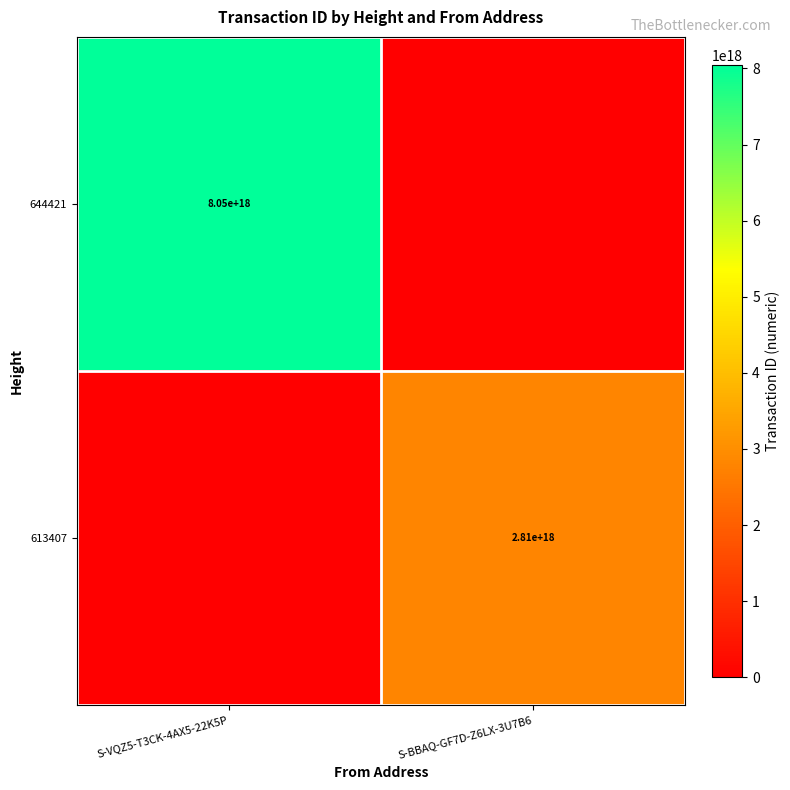

True or false: 613407 has a value of 2810000000000000000 at S-BBAQ-GF7D-Z6LX-3U7B6.

True